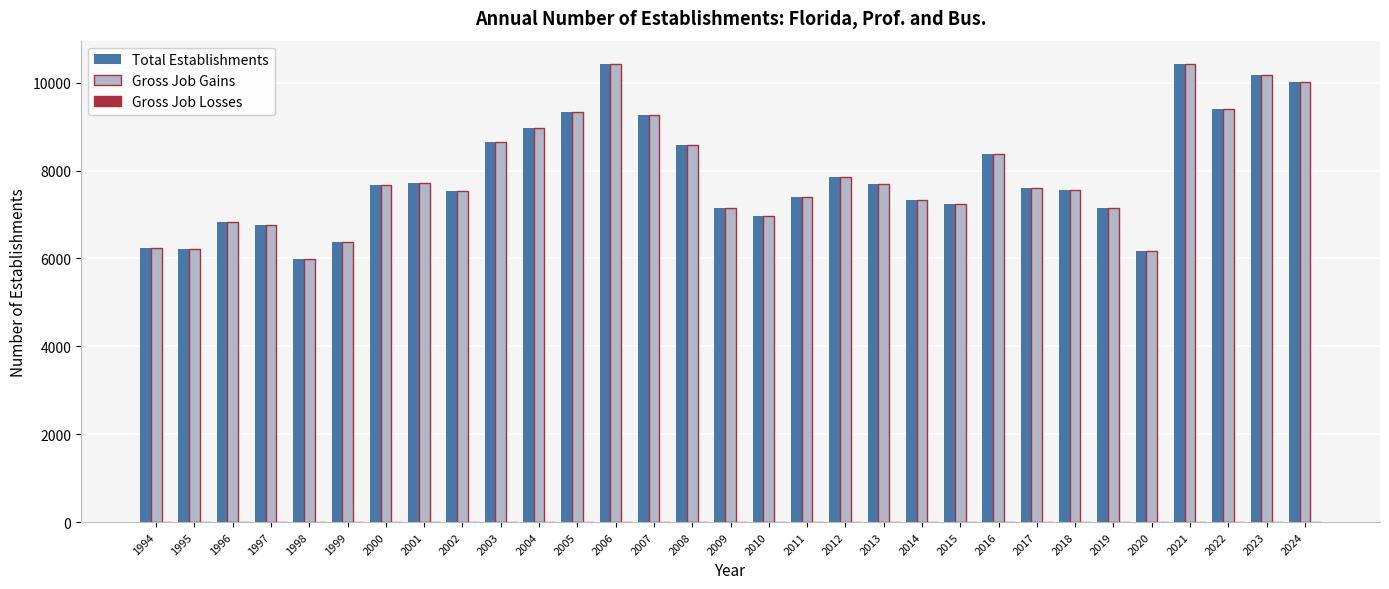

What is the greatest value displayed?

10435